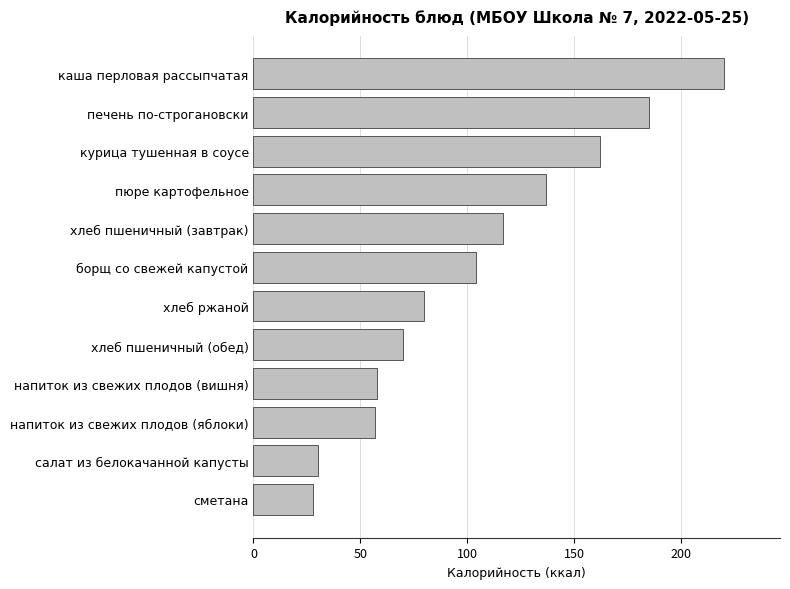

Is it true that the value at салат из белокачанной капусты is 18?

False